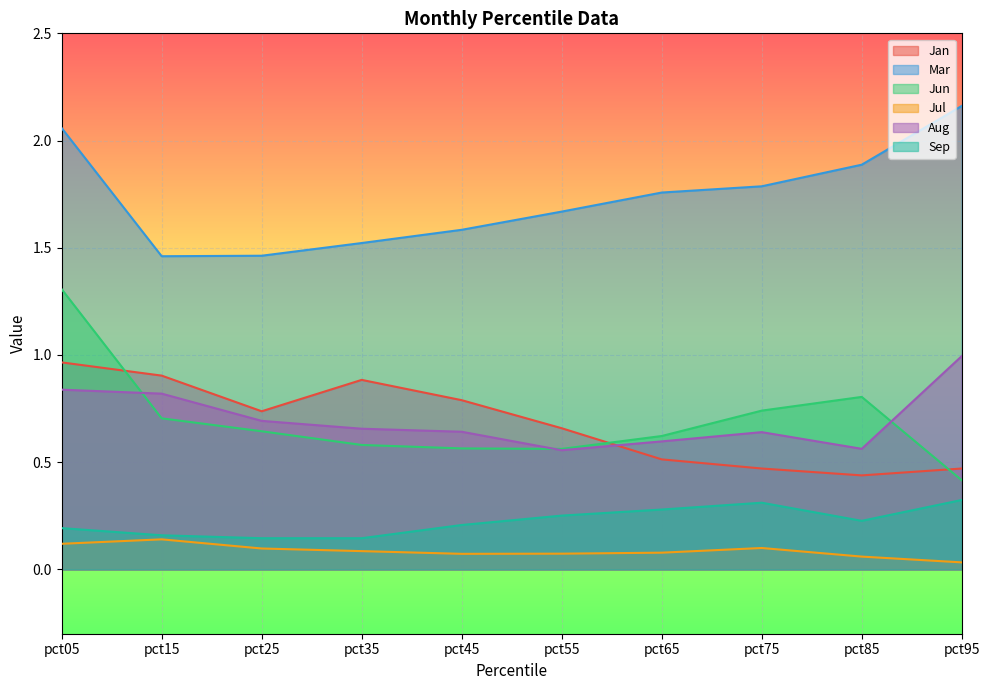

List the series in order of their peak value, lowest first.

Jul, Sep, Jan, Aug, Jun, Mar